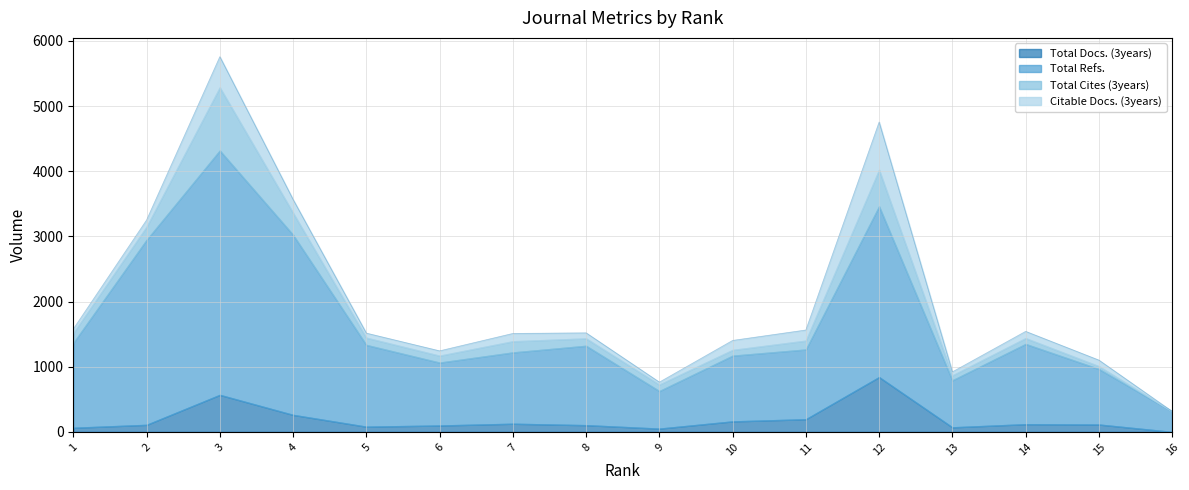

What is the total value across all series at 3?

5758